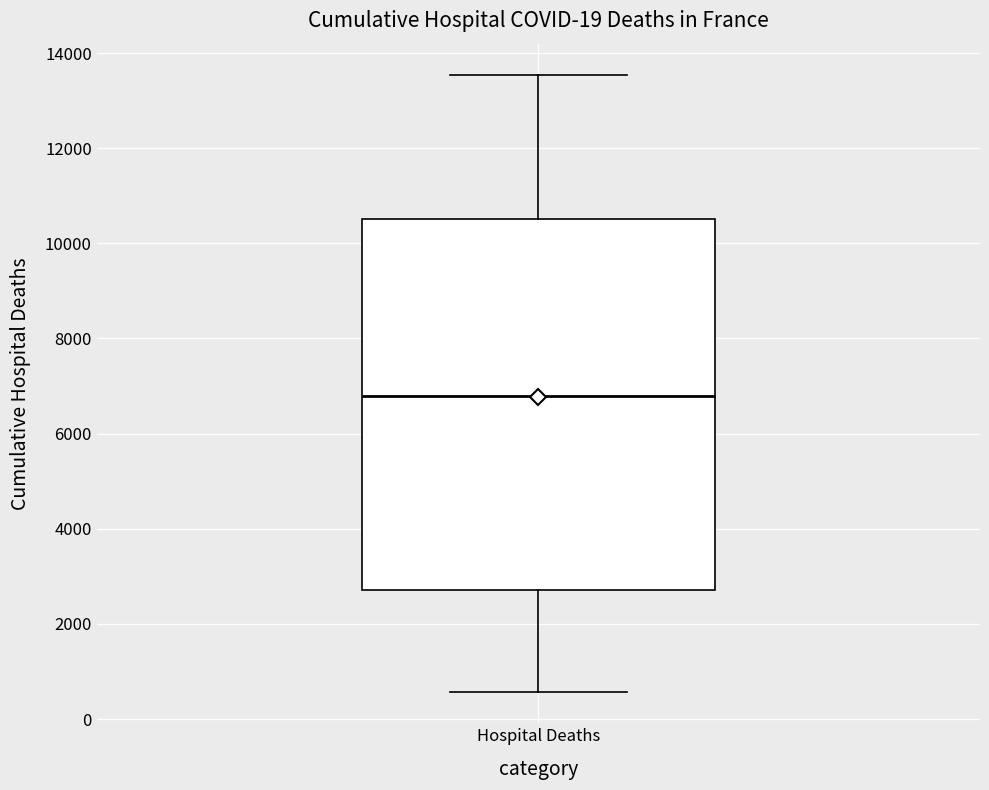

Where does the upper whisker of the box for Hospital Deaths end on the y-axis? The values are not printed on the chart, so give them approximately, as read against the axis.

13600